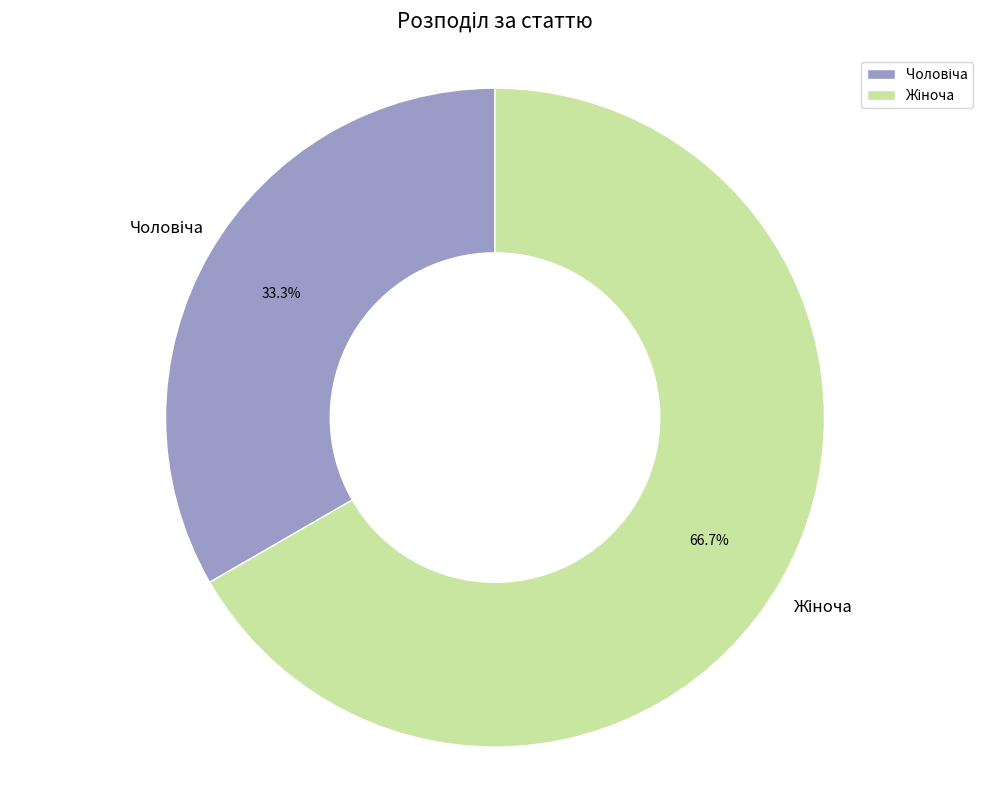

Does any single category account for the majority?

Yes